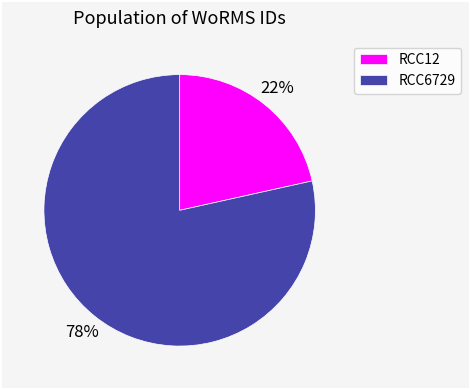

How many segments does this pie chart have?

2